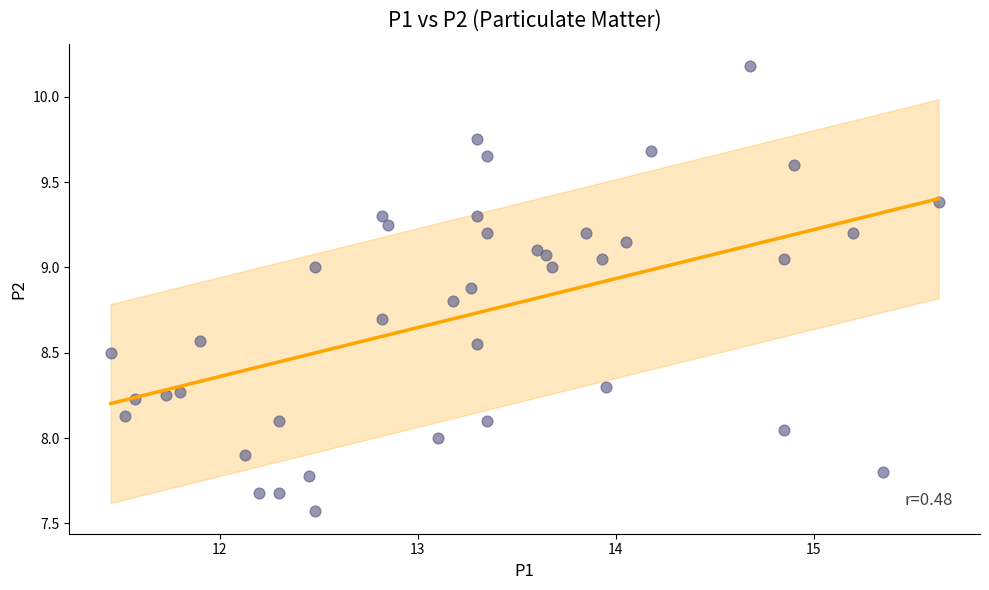

What is the range of Y values (max minus min)?

2.6